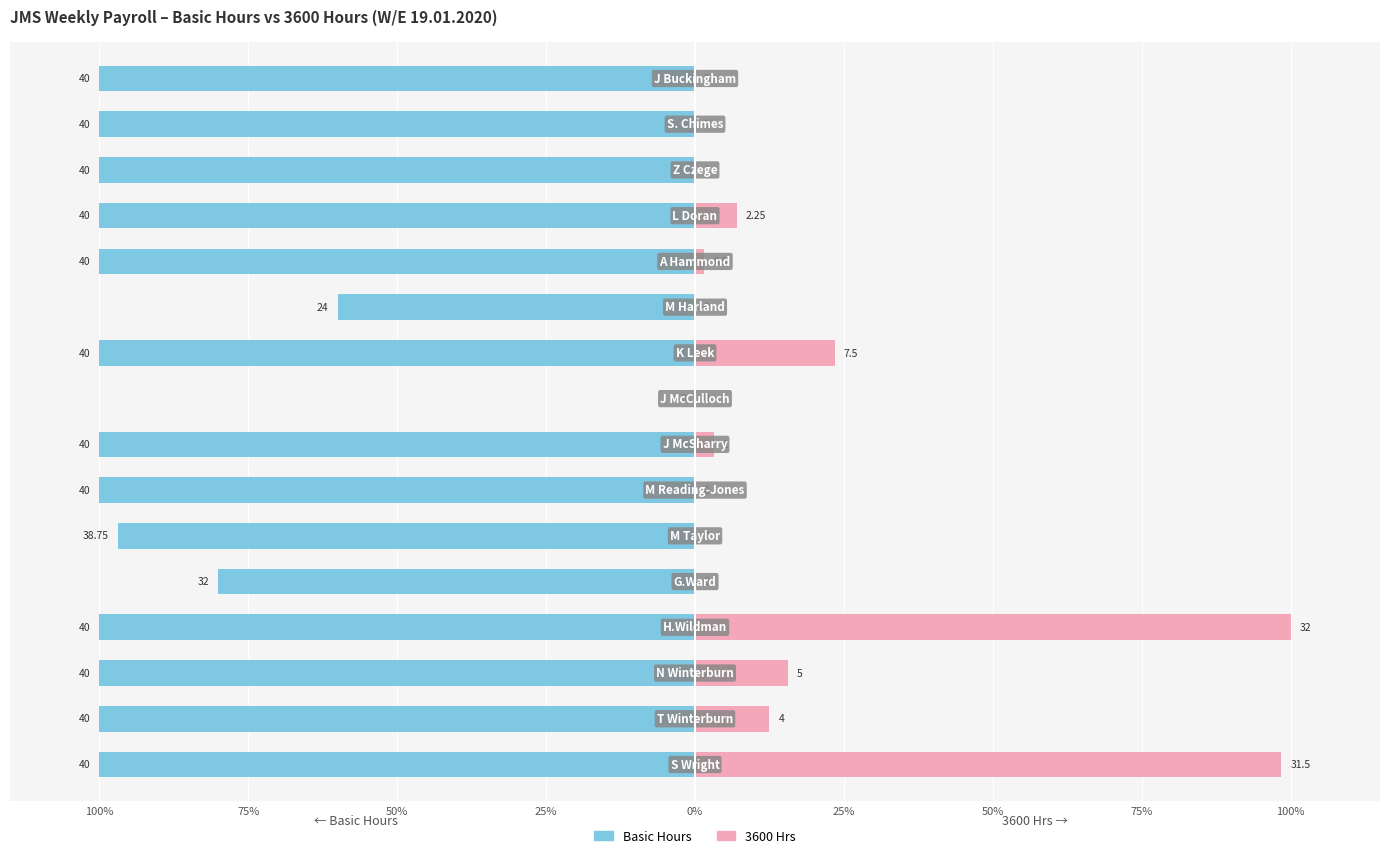

Which series has the widest spread of values?

Basic Hours